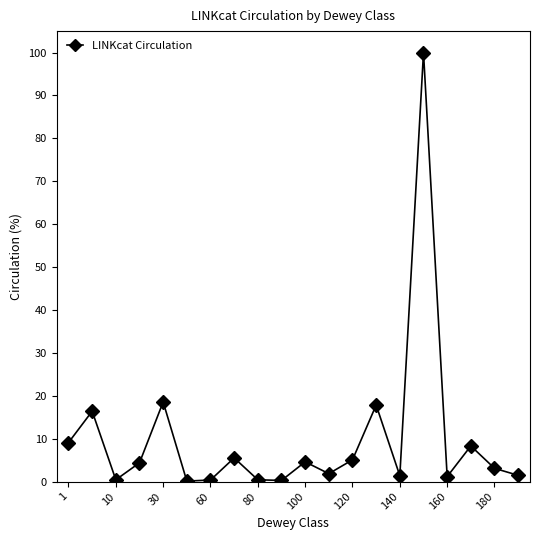

What is the average value?

10.0